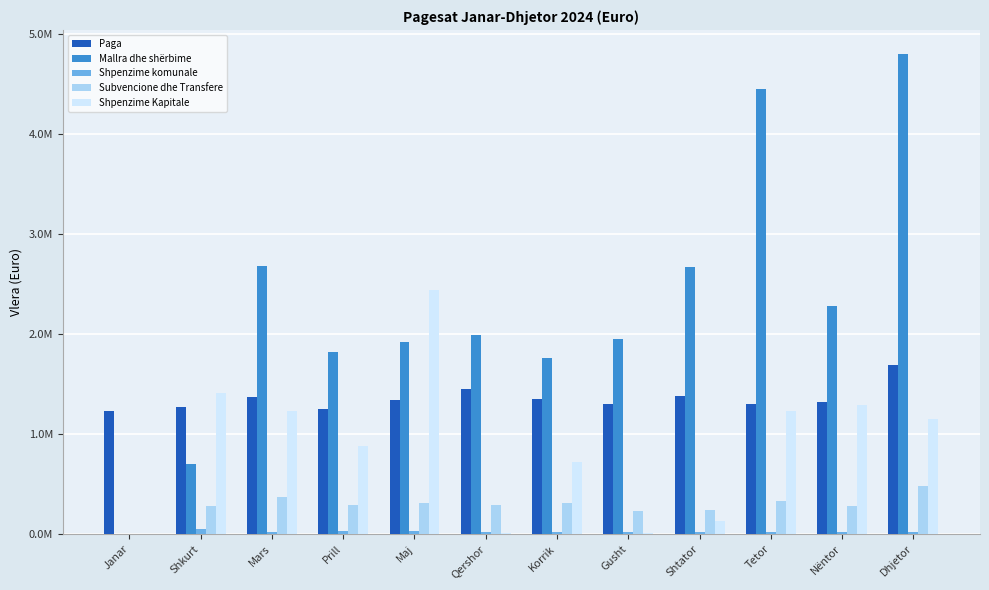

Reading right to left, extract all data points from this chart.

Paga: 1688694.3	1318413.9	1300399.5	1375134.8	1298253.8	1345839.7	1445992.9	1334083.3	1245132.2	1370668.9	1267154.1	1228833.7
Mallra dhe shërbime: 4801503.9	2282103.0	4448204.1	2665641.5	1948882.0	1757479.8	1989613.7	1922313.1	1817166.1	2680066.9	693301.0	0.0
Shpenzime komunale: 17606.5	20288.0	15166.0	18488.5	14019.1	16264.3	21610.3	22843.8	23041.4	16075.3	45895.7	0.0
Subvencione dhe Transfere: 481094.3	274671.1	327191.0	233805.1	224127.9	307562.9	289030.1	304812.5	289975.1	363274.7	273726.9	0.0
Shpenzime Kapitale: 1146199.3	1293320.0	1232490.1	124777.0	6000.0	721362.3	8610.0	2437100.7	873436.4	1232230.2	1405064.0	0.0